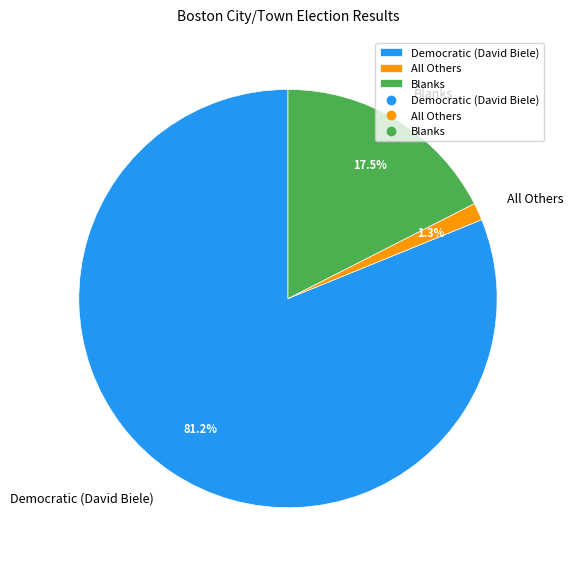

How much of the chart is everything except Blanks?

82.5%